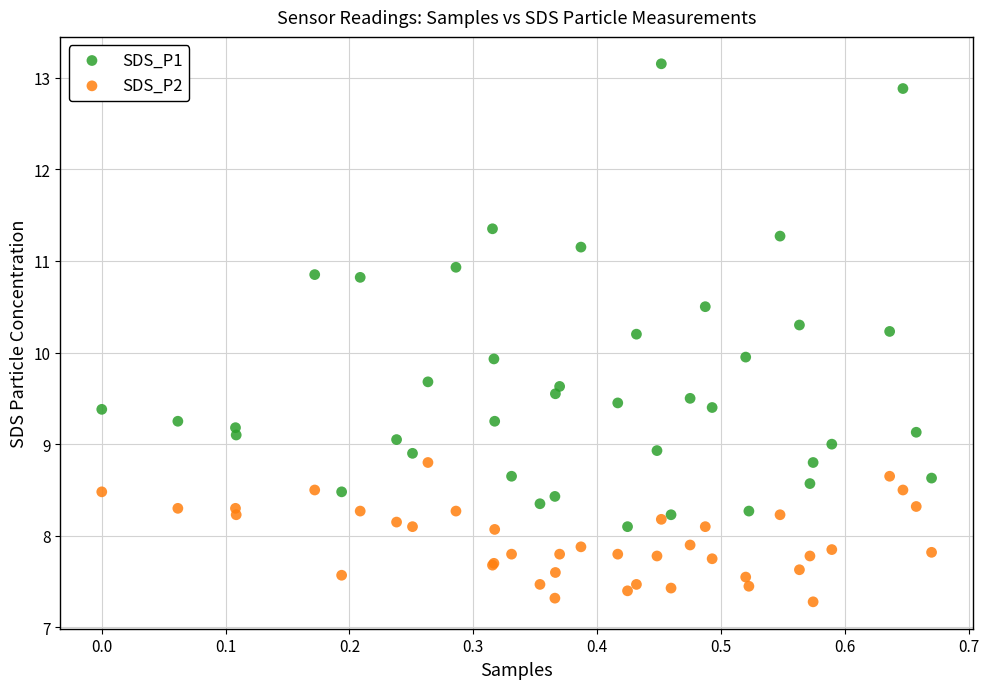

What are all the series names shown in the legend?

SDS_P1, SDS_P2